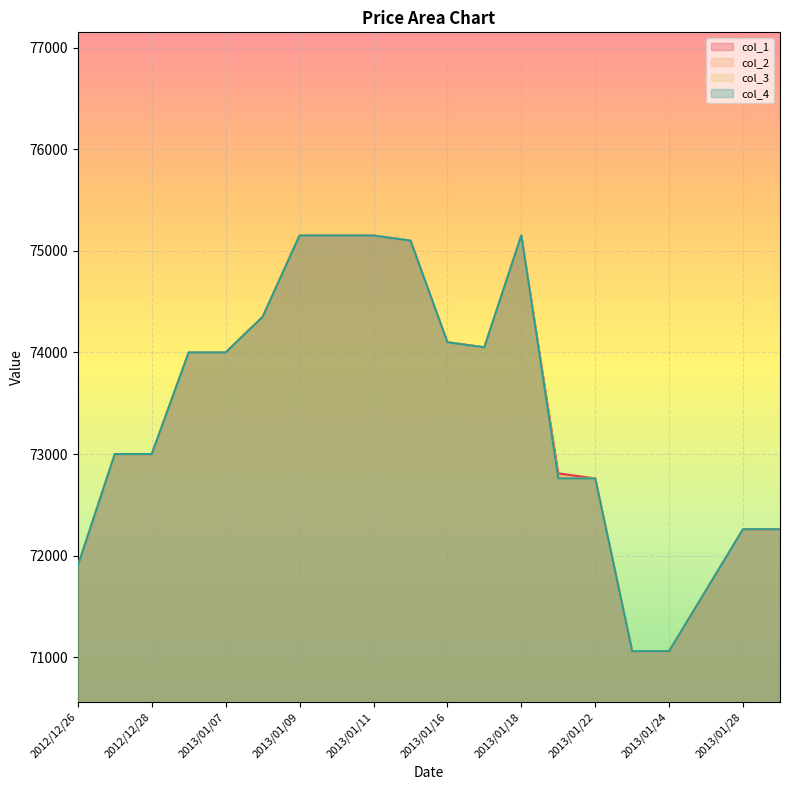

True or false: col_2 and col_4 intersect in this chart.

False